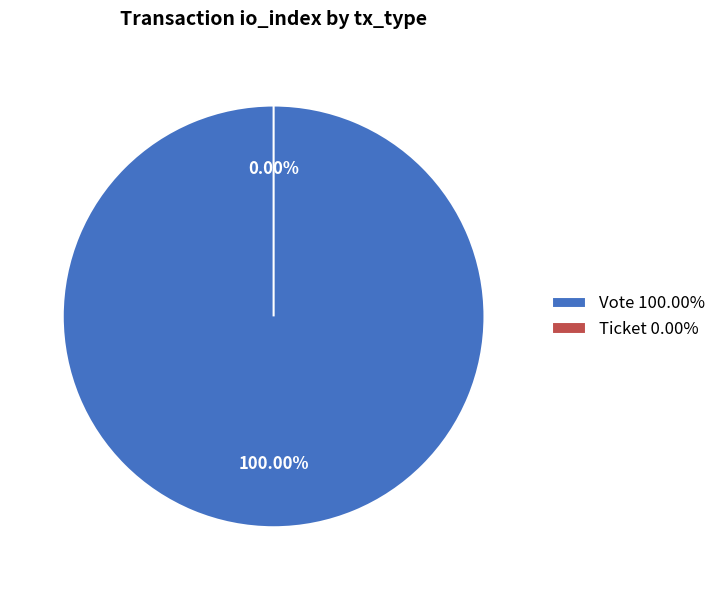

What is the change in value from Vote to Ticket?

-1